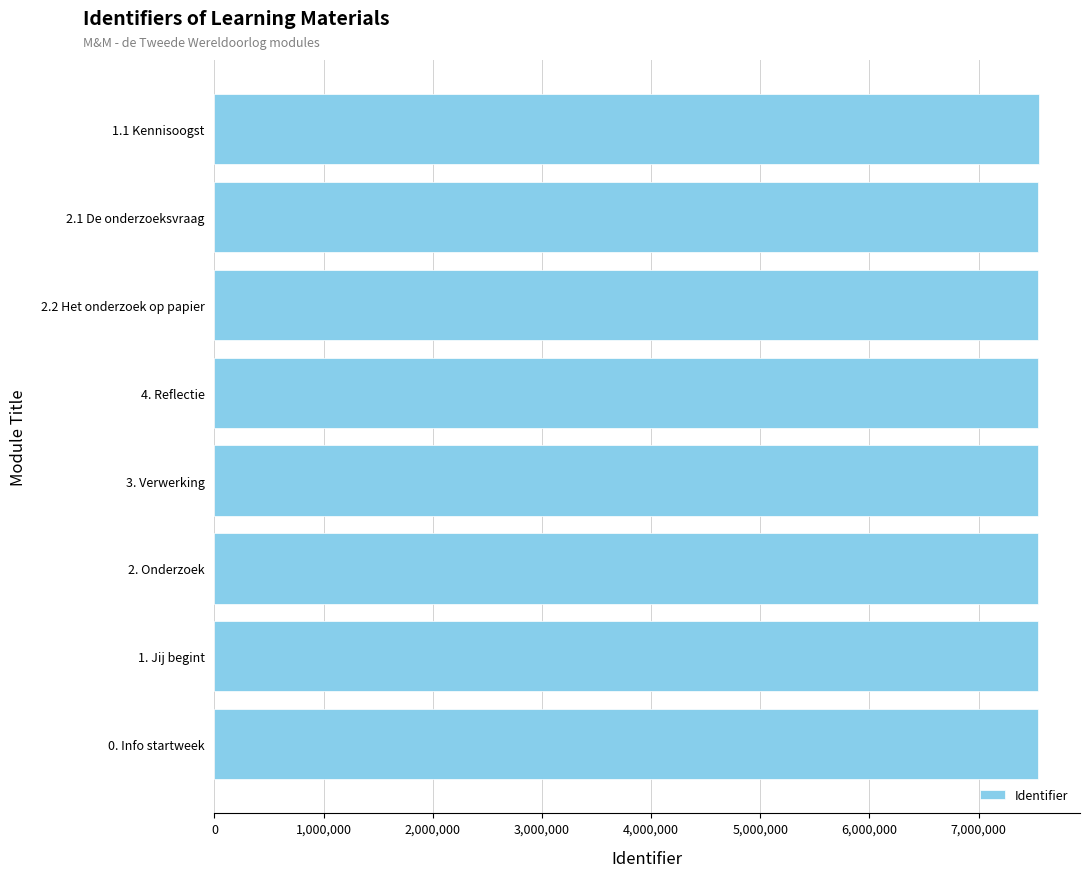

What is the average value?

7544940